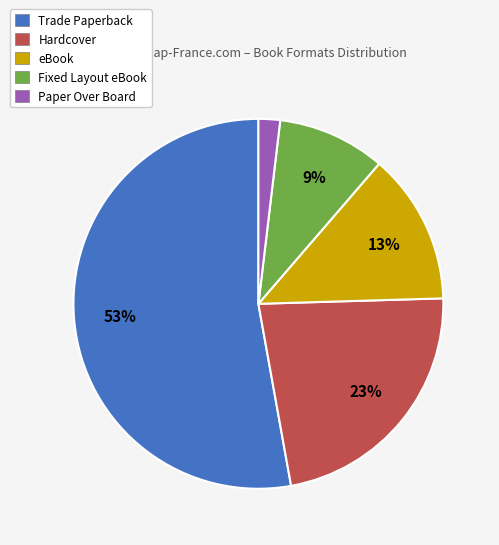

Which slice represents more than half of the pie?

Trade Paperback